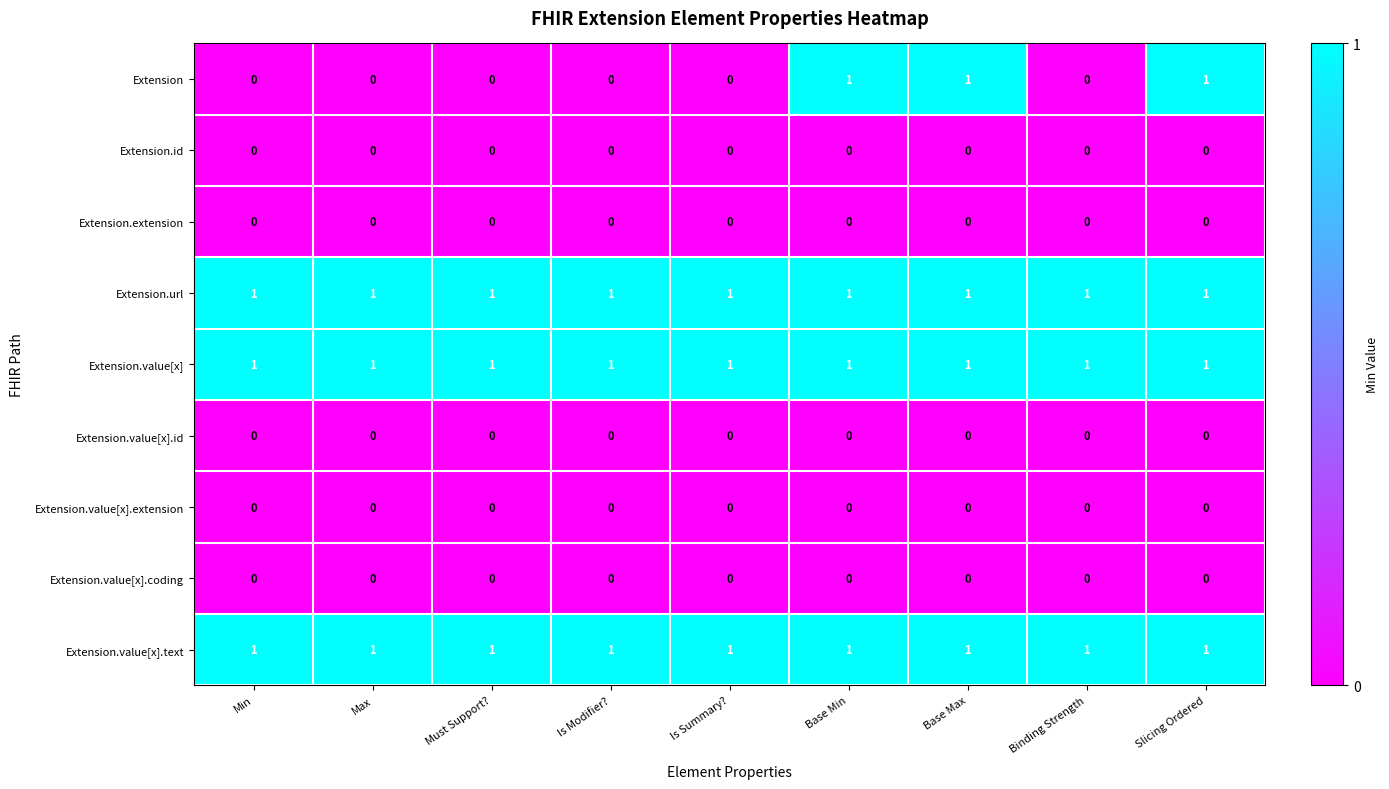

The Extension.value[x].extension series shows 0 at Must Support?. True or false?

True